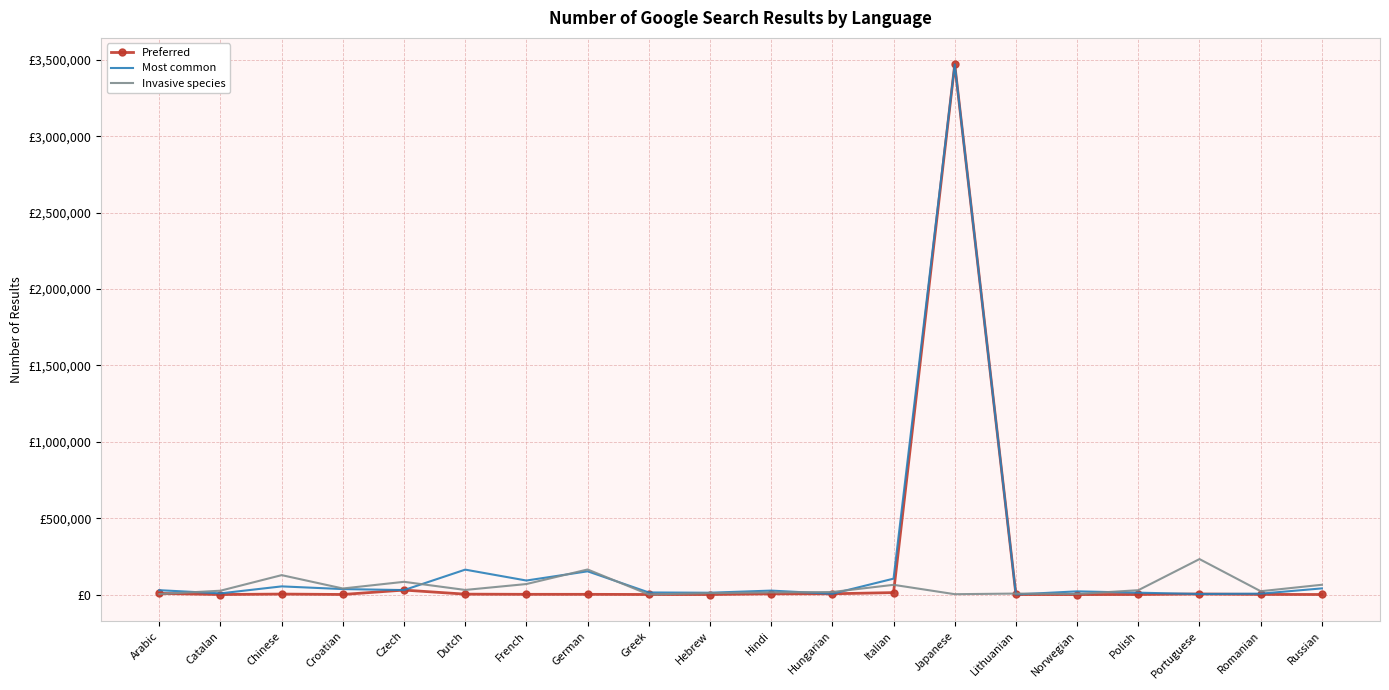

At which category is the sum across all series the highest?

Japanese